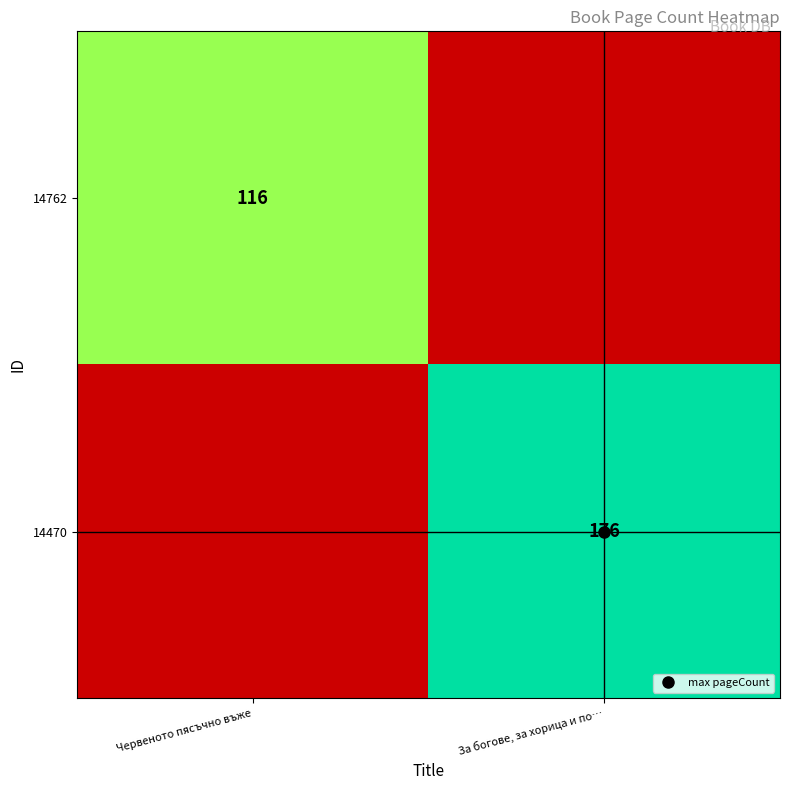

The value of 14762 at Червеното пясъчно въже is 116. True or false?

True